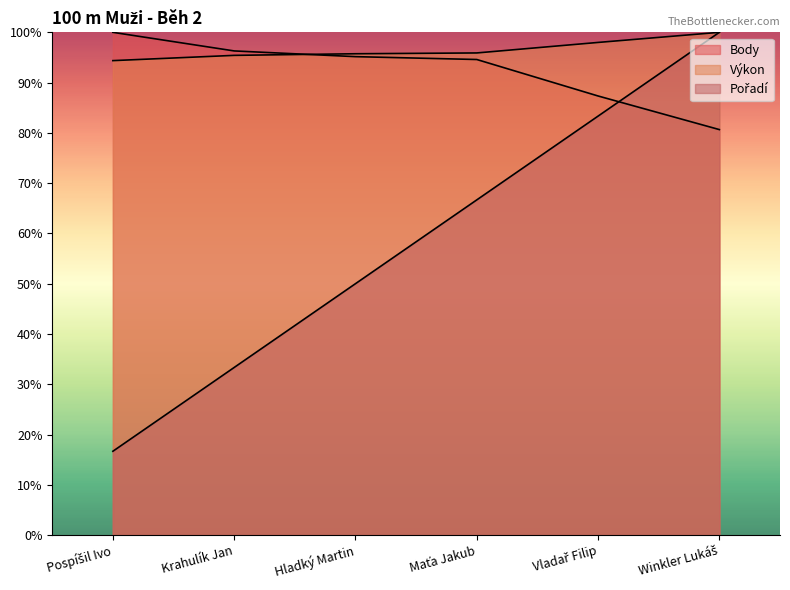

The value of Pořadí at Hladký Martin is 19.9. True or false?

False